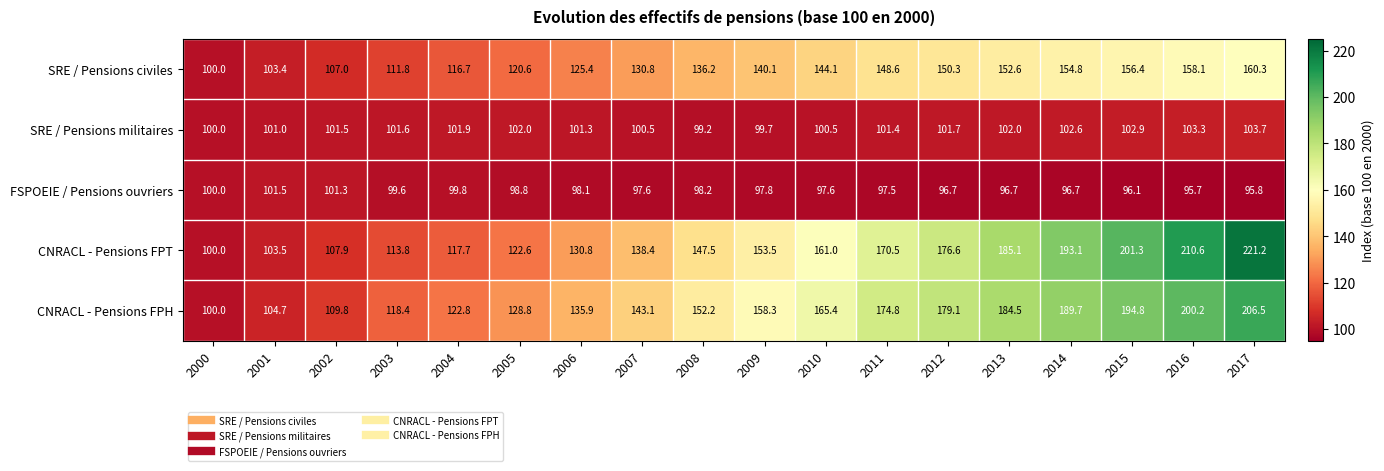

Is it true that SRE / Pensions civiles equals 154.8 at 2014?

True